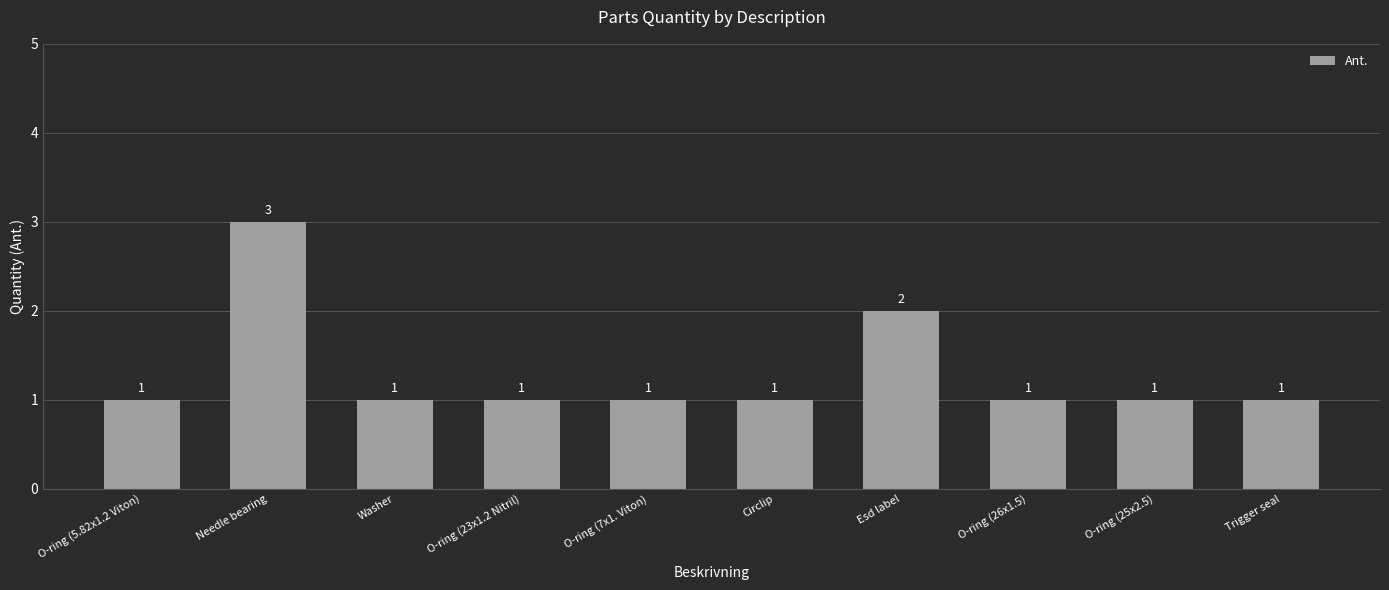

Does the chart contain stacked bars?

No